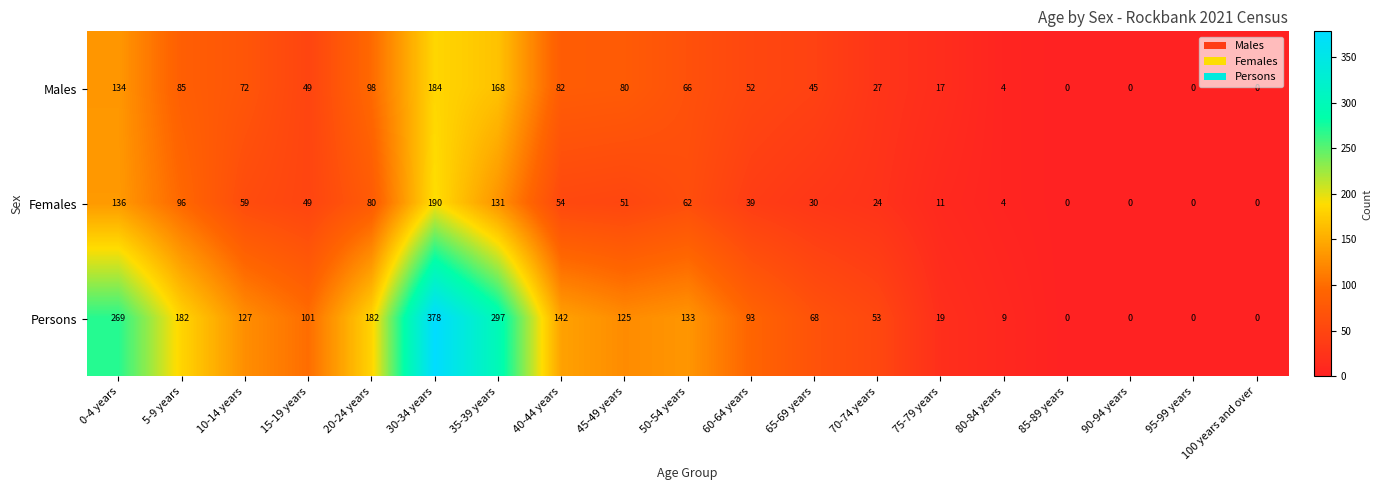

Which series changed the most between 60-64 years and 80-84 years?

Persons